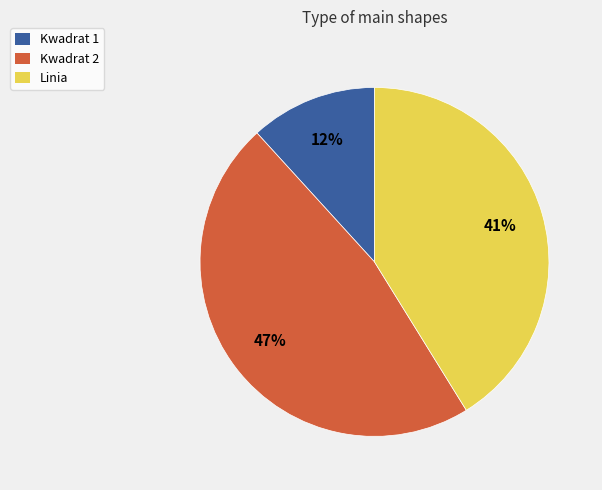

Does Linia account for over 50% of the chart?

No